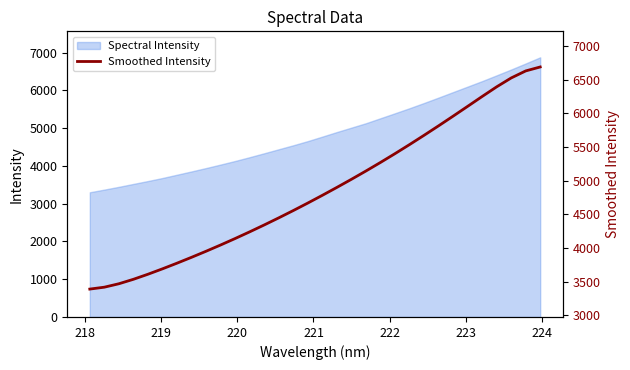

Reading left to right, transcribe all the data shown in this chart.

3387.4	3415.6	3466.7	3533.1	3608.4	3689.0	3773.2	3860.5	3950.7	4043.9	4140.1	4239.5	4342.0	4447.5	4556.2	4668.0	4782.9	4900.5	5021.0	5144.6	5271.8	5402.7	5537.4	5675.4	5816.5	5960.2	6105.9	6252.6	6396.4	6528.3	6632.9	6691.7